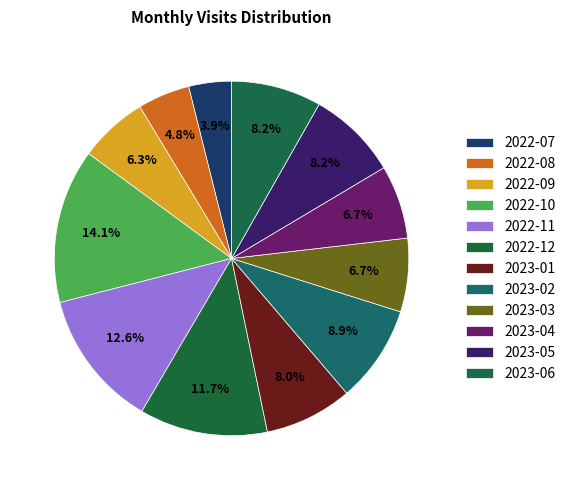

Does any single category account for the majority?

No